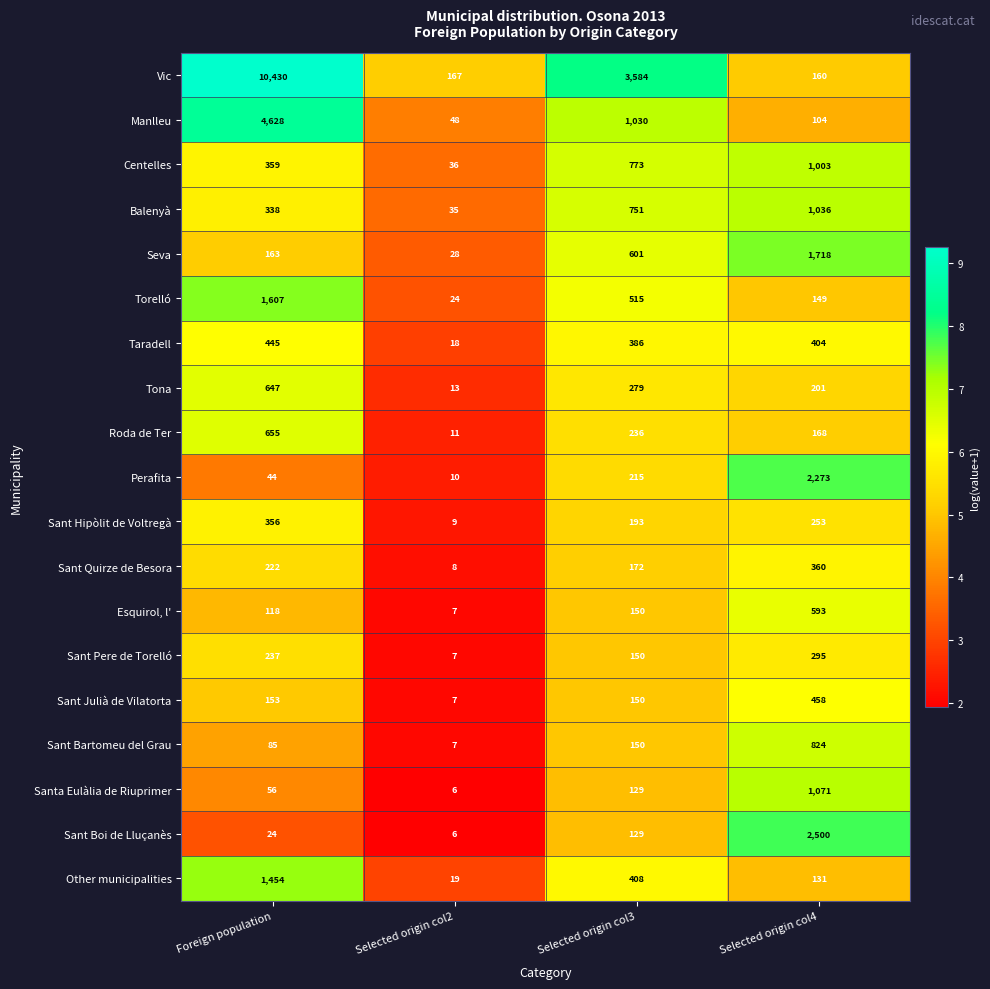

What is the difference between the highest and lowest values at Foreign population?

10406